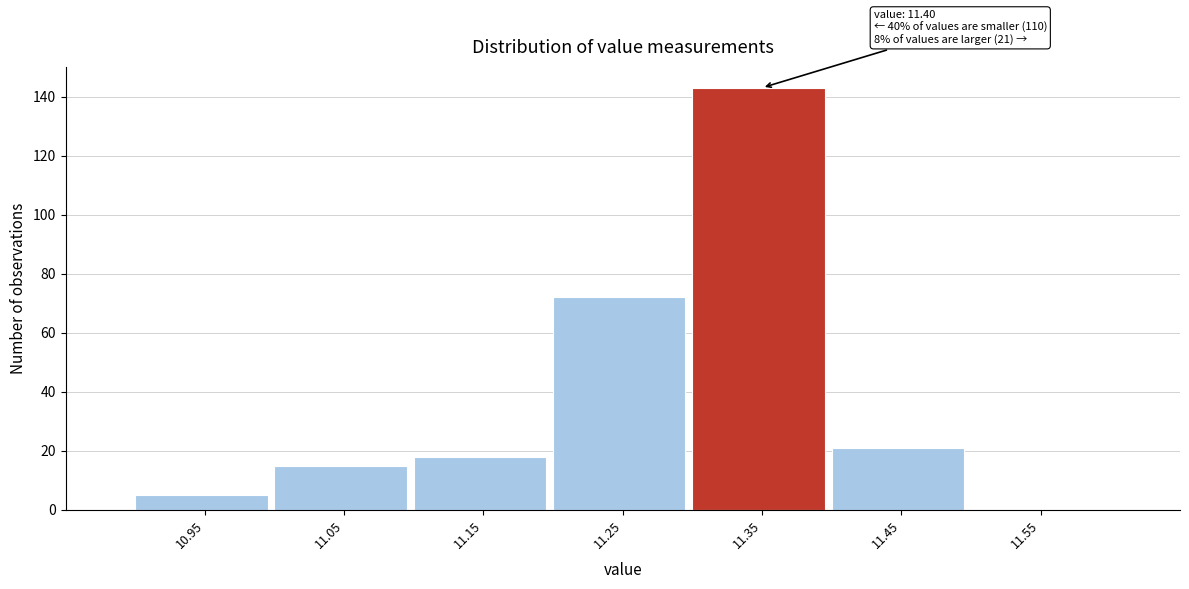

Reading right to left, list all the values displayed in this chart.

11.55=0	11.45=21	11.35=143	11.25=72	11.15=18	11.05=15	10.95=5